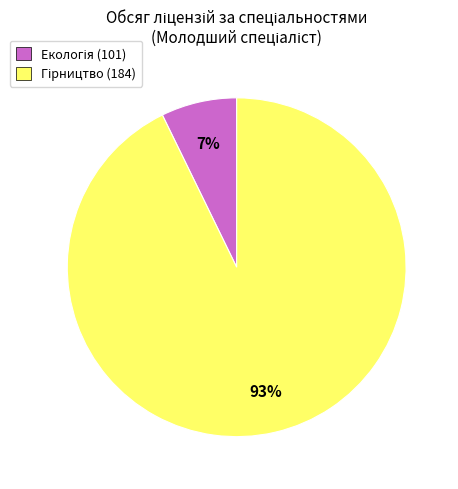

To the nearest percent, what is the average slice percentage?

50%